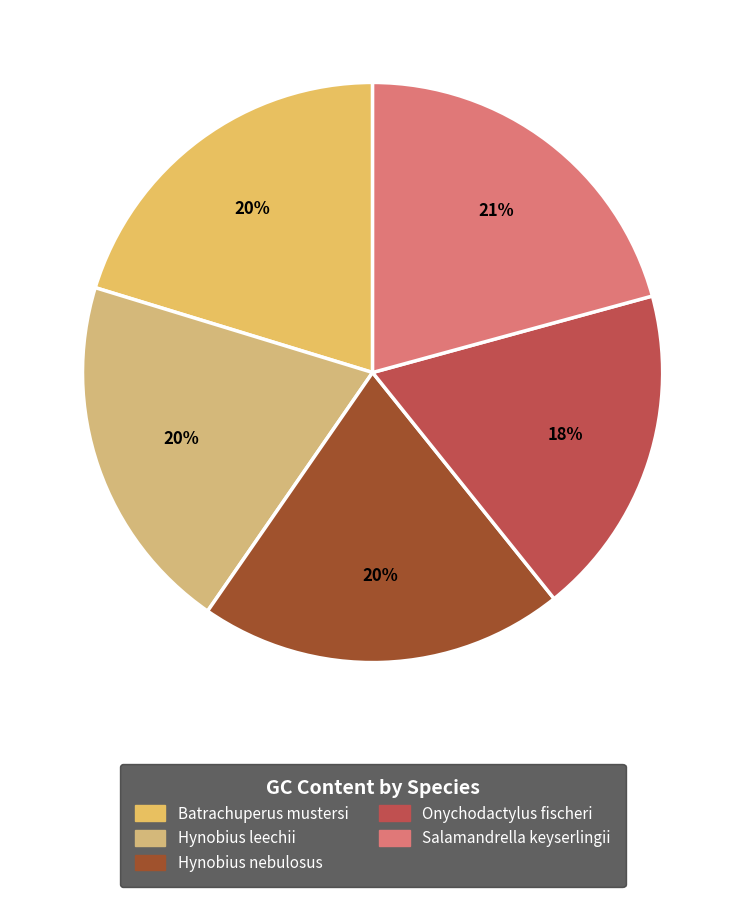

Does Hynobius nebulosus represent more than half of the total?

No